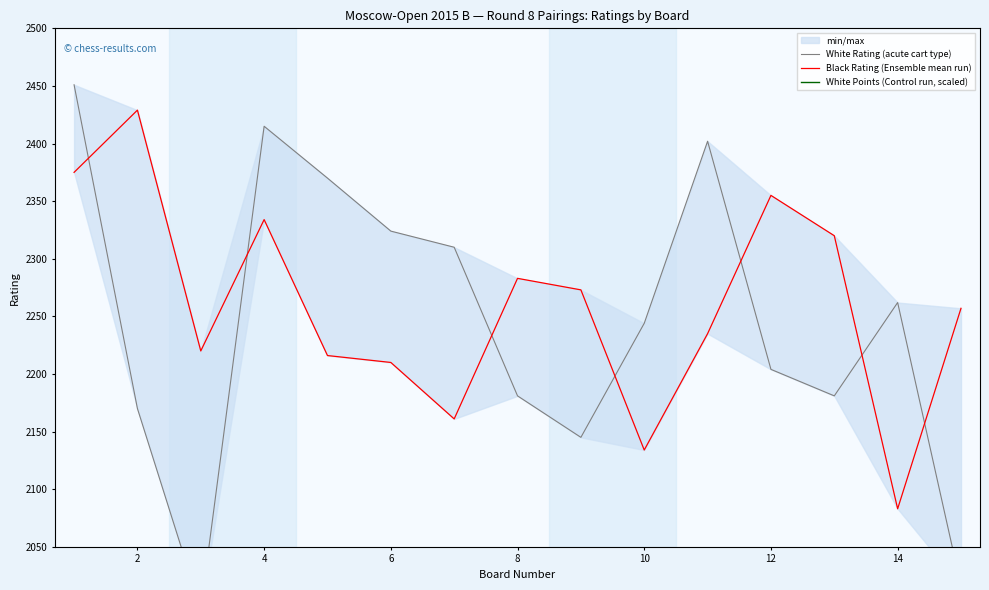

What is the label of the 14th point from the right?

2